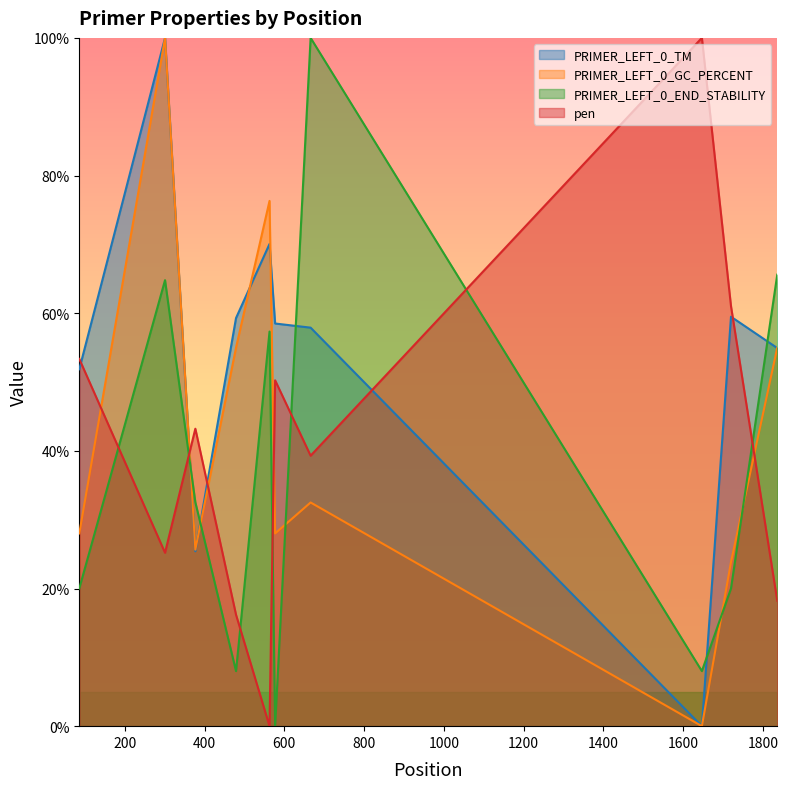

Which label corresponds to the smallest value in the chart?

1647